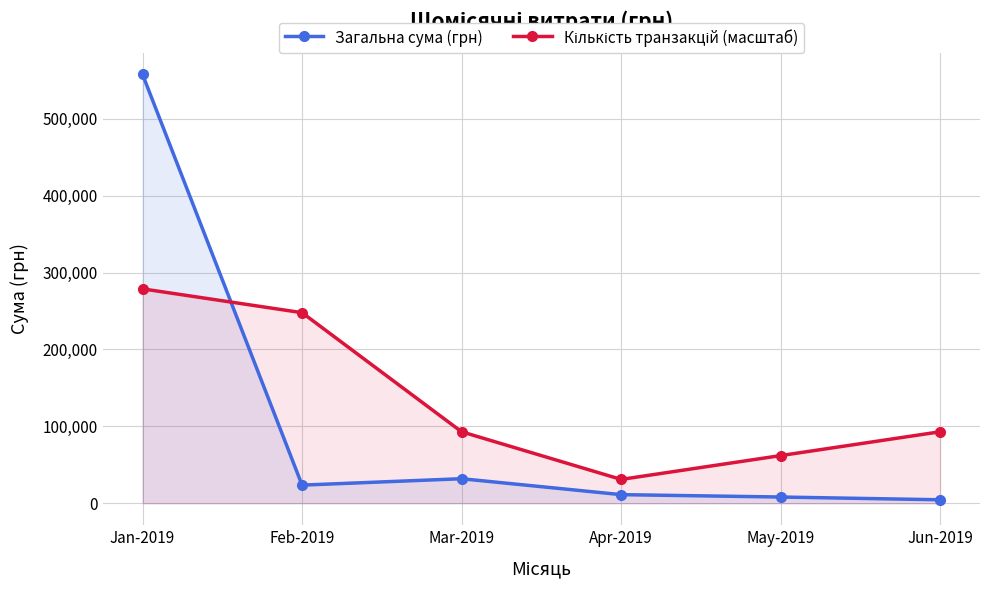

Read the Загальна сума (грн) value at Mar-2019.

31892.1